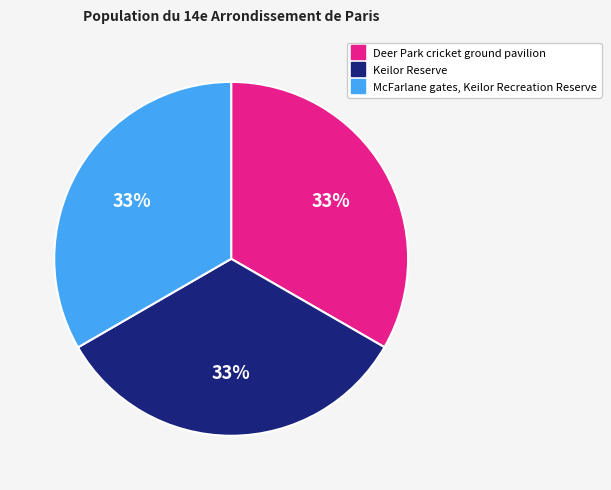

To the nearest percent, what is the combined percentage of Keilor Reserve and McFarlane gates, Keilor Recreation Reserve?

67%